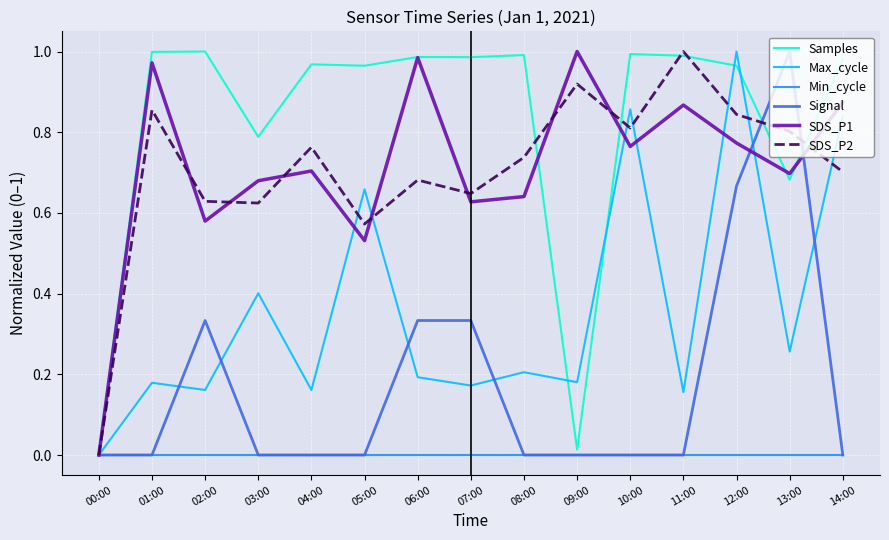

The SDS_P1 series shows 0.5 at 00:00. True or false?

False